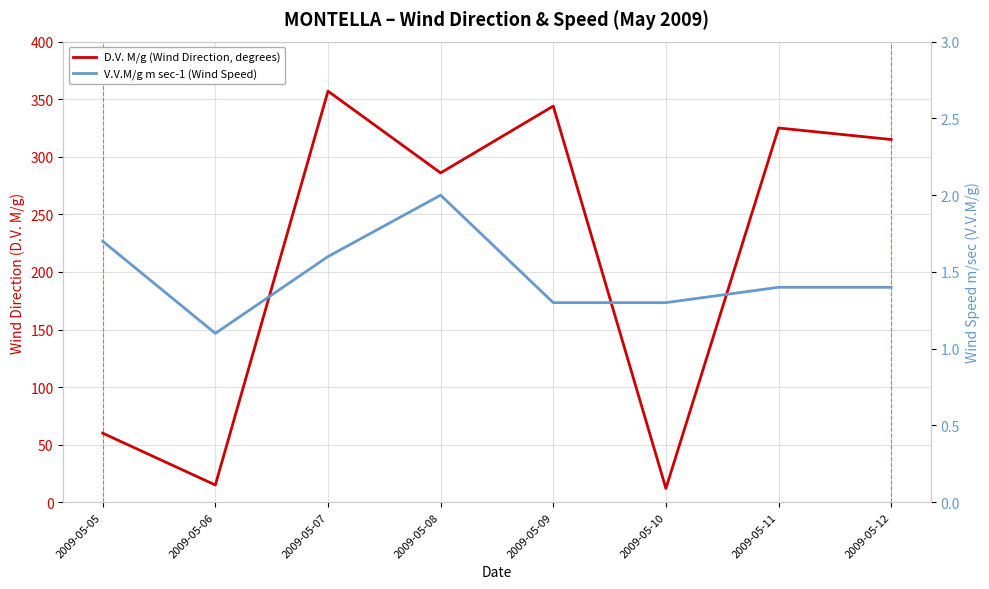

What is the greatest value displayed?

357.0